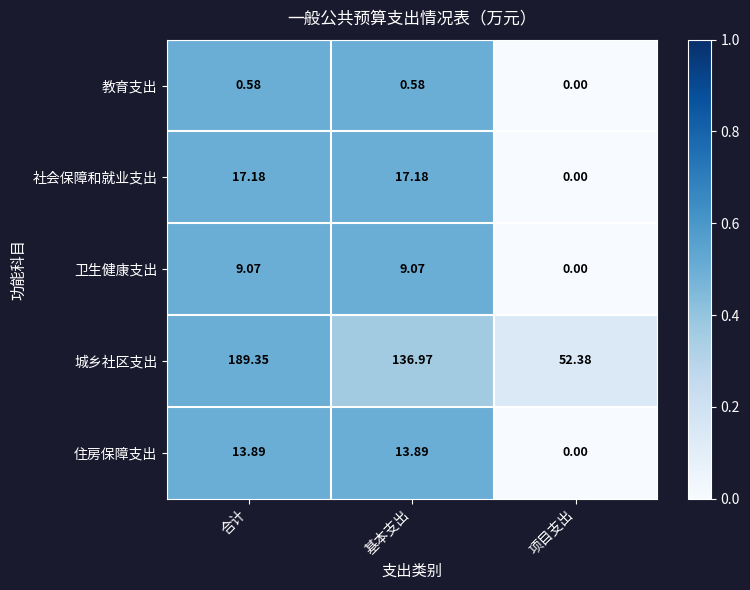

Which series has the largest total across all categories?

城乡社区支出